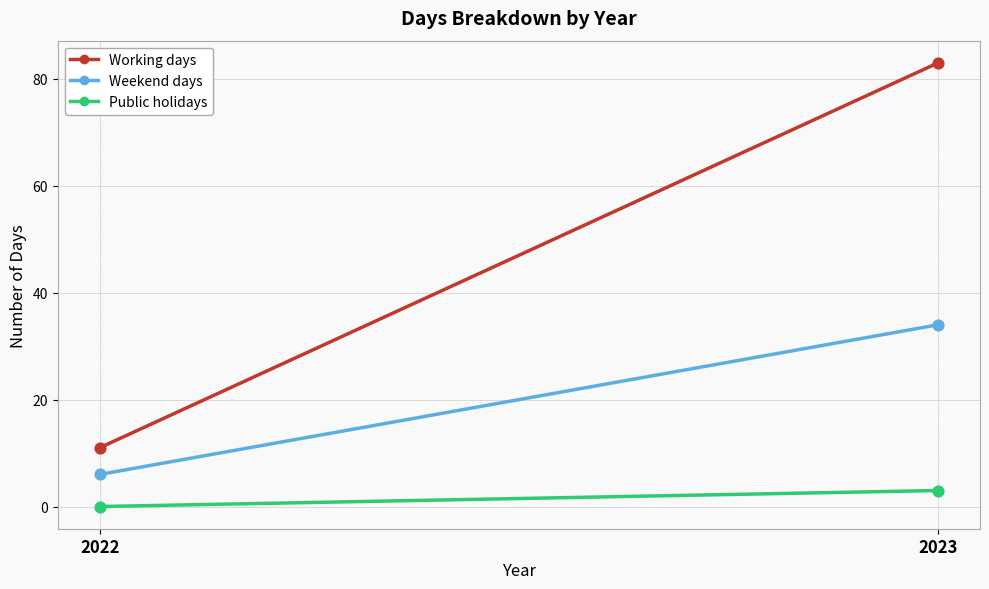

At which category is the sum across all series the highest?

2023